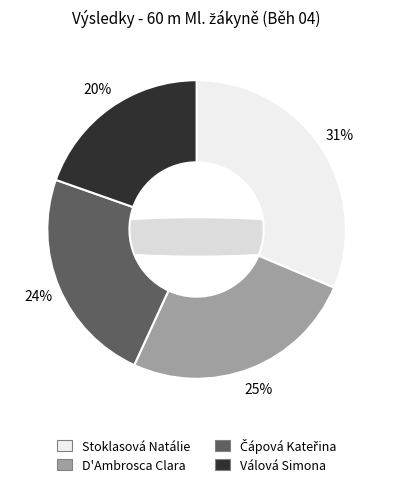

Is it true that Čápová Kateřina is 35% of the pie?

False